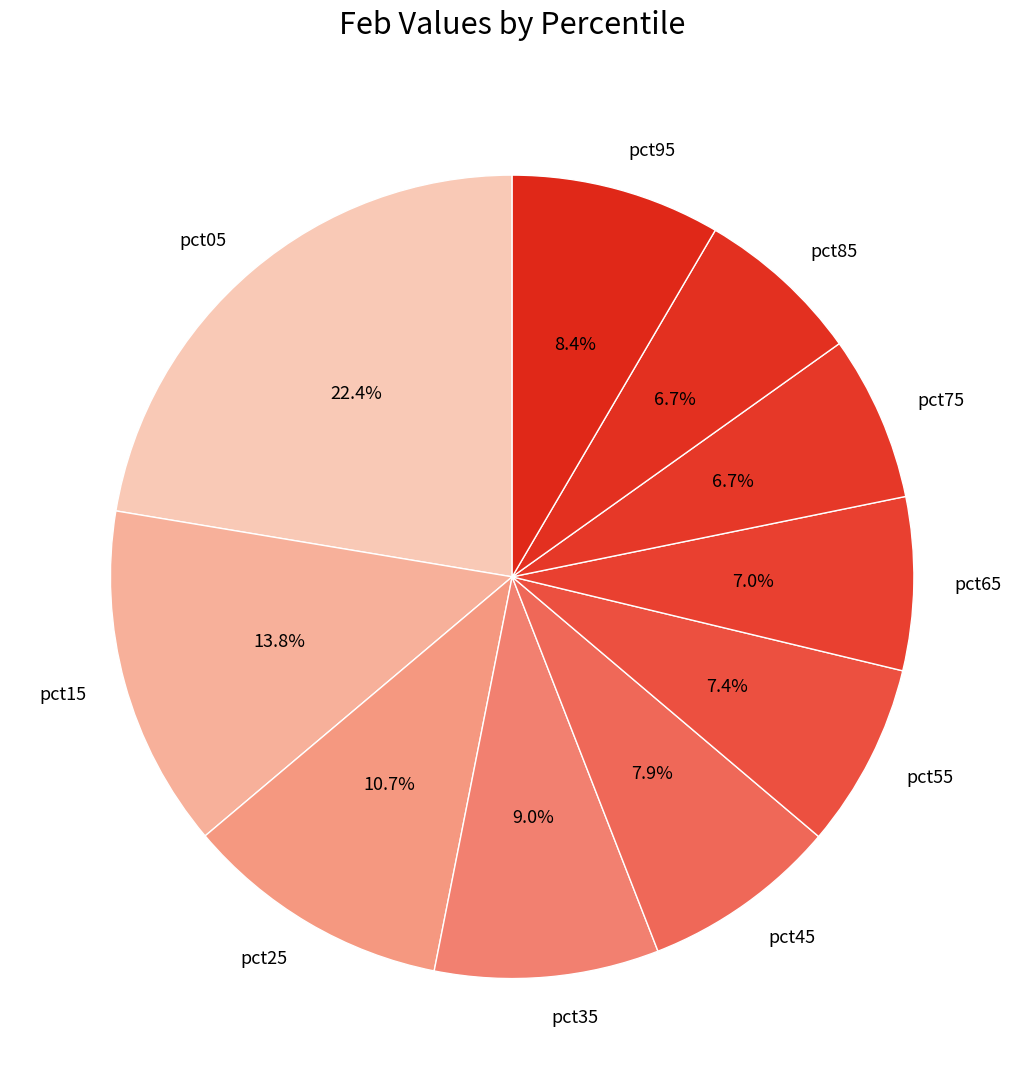

Between pct05 and pct85, which is larger?

pct05